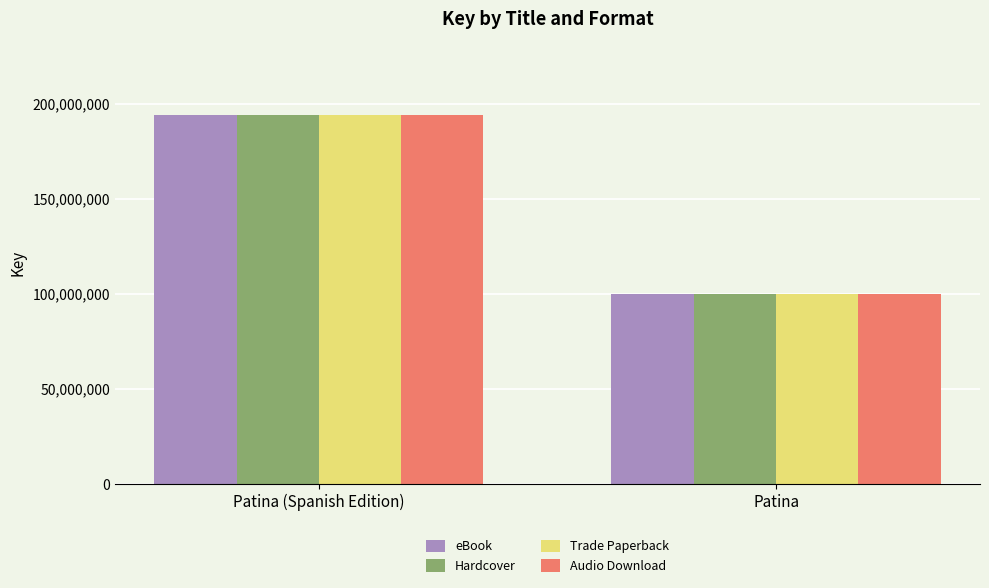

What is the smallest value displayed?

100161080